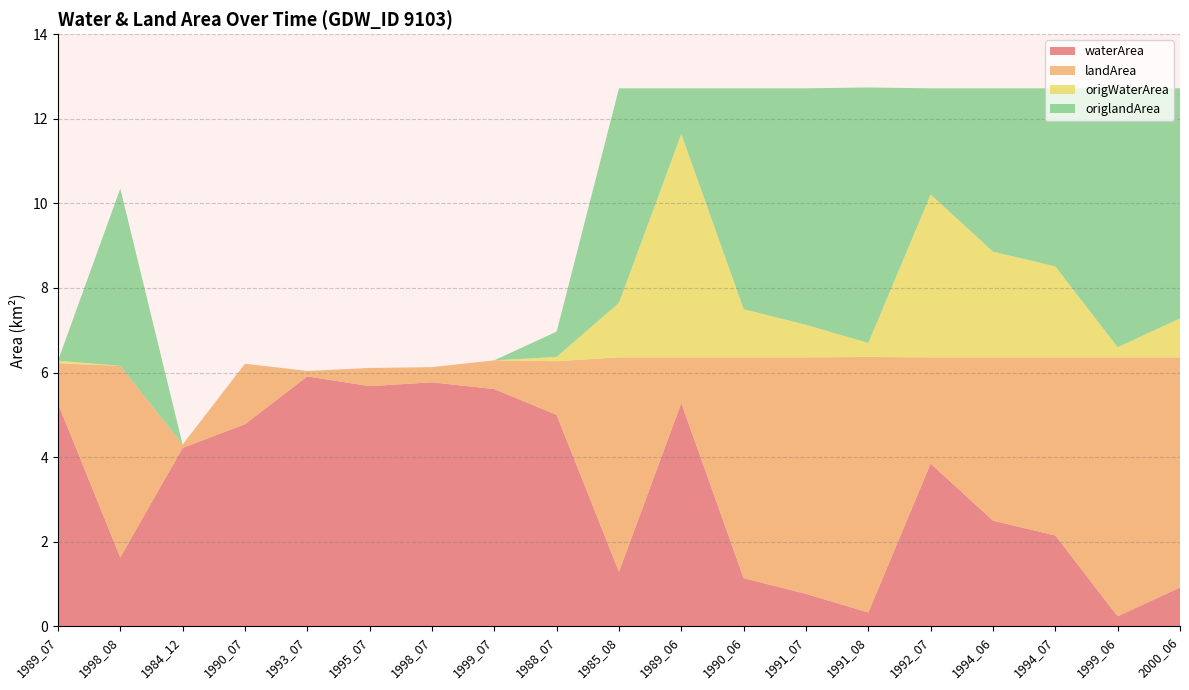

Reading left to right, extract all data points from this chart.

waterArea: 5.3	1.6	4.2	4.8	5.9	5.7	5.8	5.6	5.0	1.3	5.3	1.1	0.8	0.3	3.9	2.5	2.1	0.2	0.9
landArea: 0.9	4.5	0.1	1.4	0.1	0.4	0.4	0.7	1.3	5.1	1.1	5.2	5.6	6.0	2.5	3.9	4.2	6.1	5.4
origWaterArea: 0.1	0.0	0.0	0.0	0.0	0.0	0.0	0.0	0.1	1.3	5.3	1.1	0.8	0.3	3.9	2.5	2.1	0.2	0.9
origlandArea: 0.0	4.2	0.0	0.0	0.0	0.0	0.0	0.0	0.6	5.1	1.1	5.2	5.6	6.0	2.5	3.9	4.2	6.1	5.4